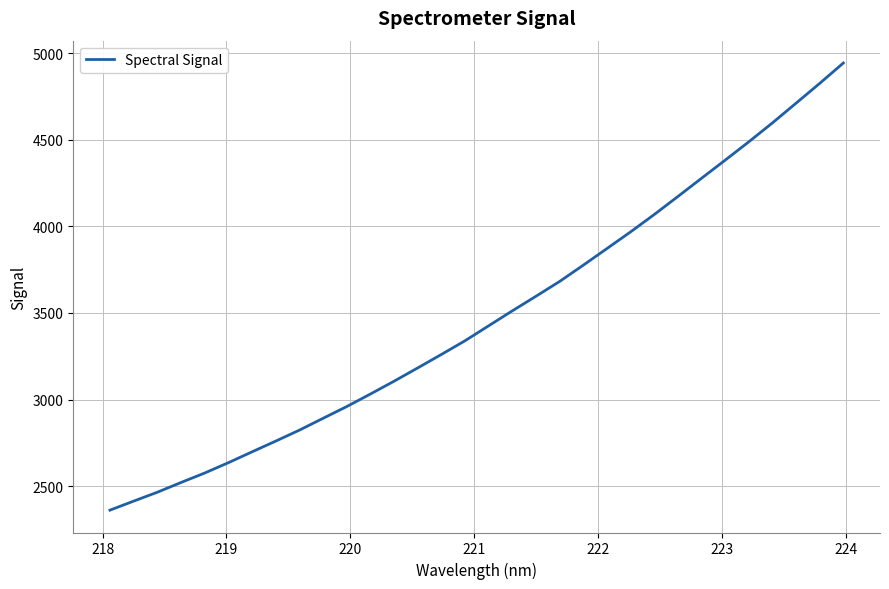

What is the maximum value shown in the chart?

4942.7